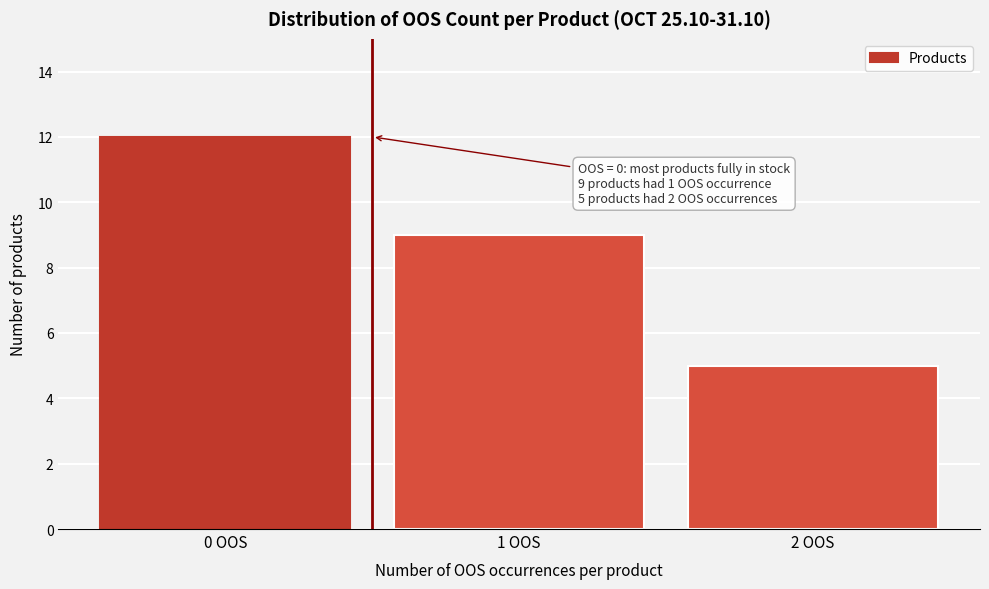

Reading left to right, transcribe all the data shown in this chart.

0 OOS=12	1 OOS=9	2 OOS=5